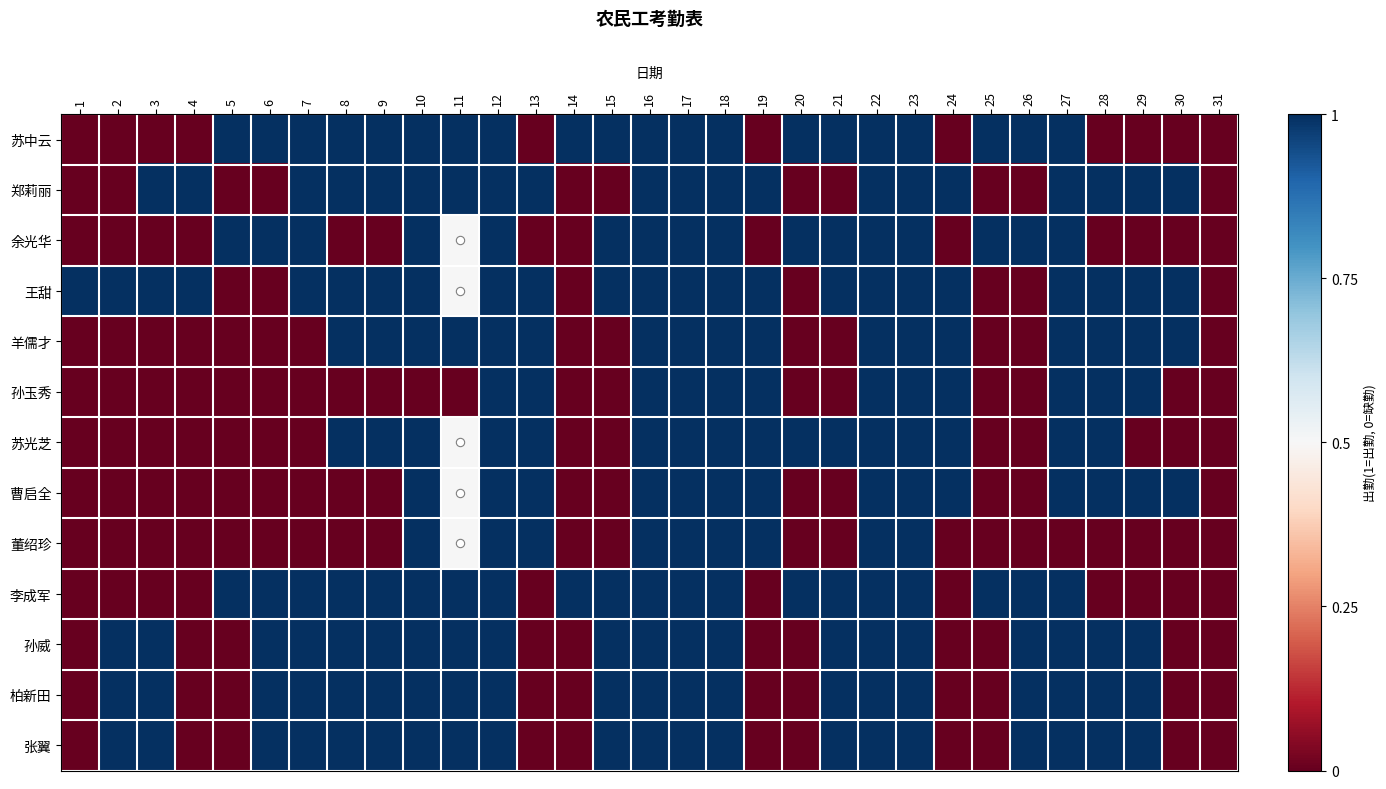

How many distinct data groups are displayed?

13